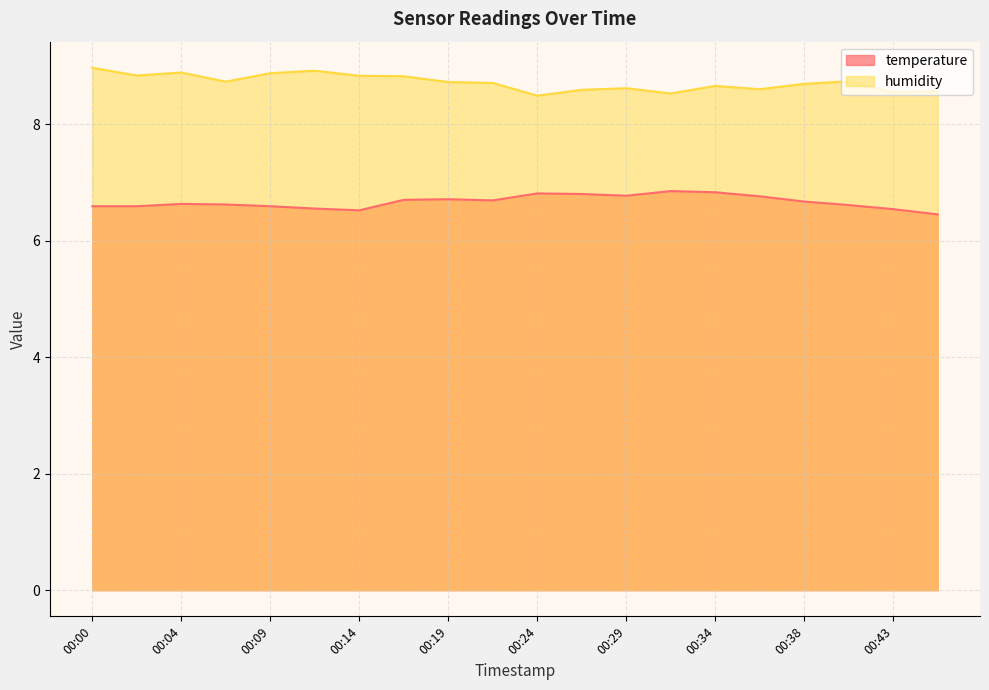

What is the difference between the maximum and second lowest values in the humidity series?

0.4